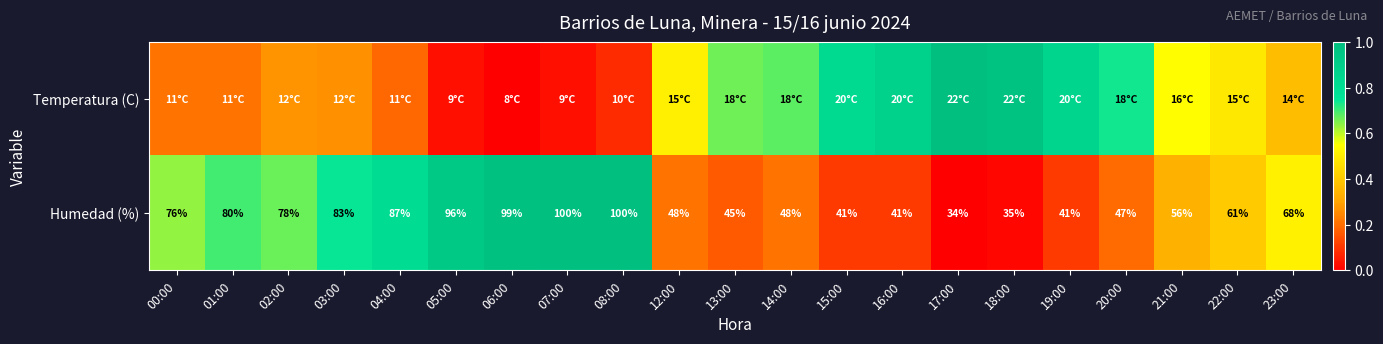

What is the difference between the second highest and second lowest values in the Temperatura (C) series?

0.9